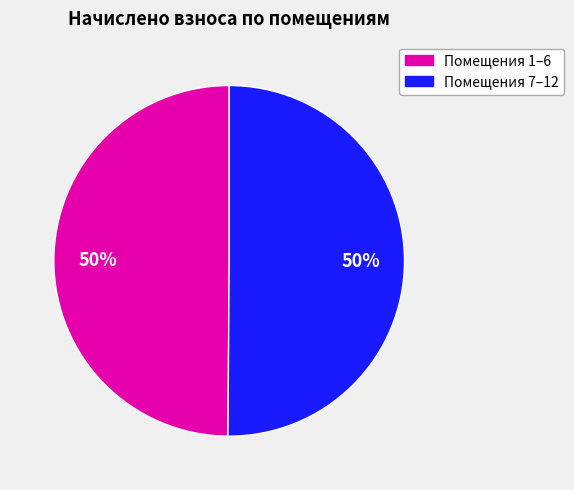

To the nearest percent, what is the average slice percentage?

50%